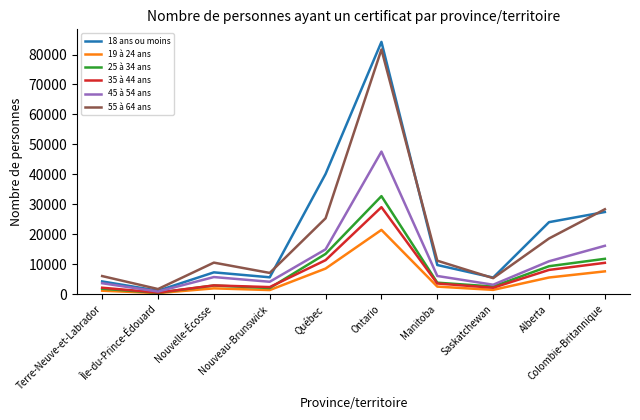

What is the sum of all 45 à 54 ans values?

113190